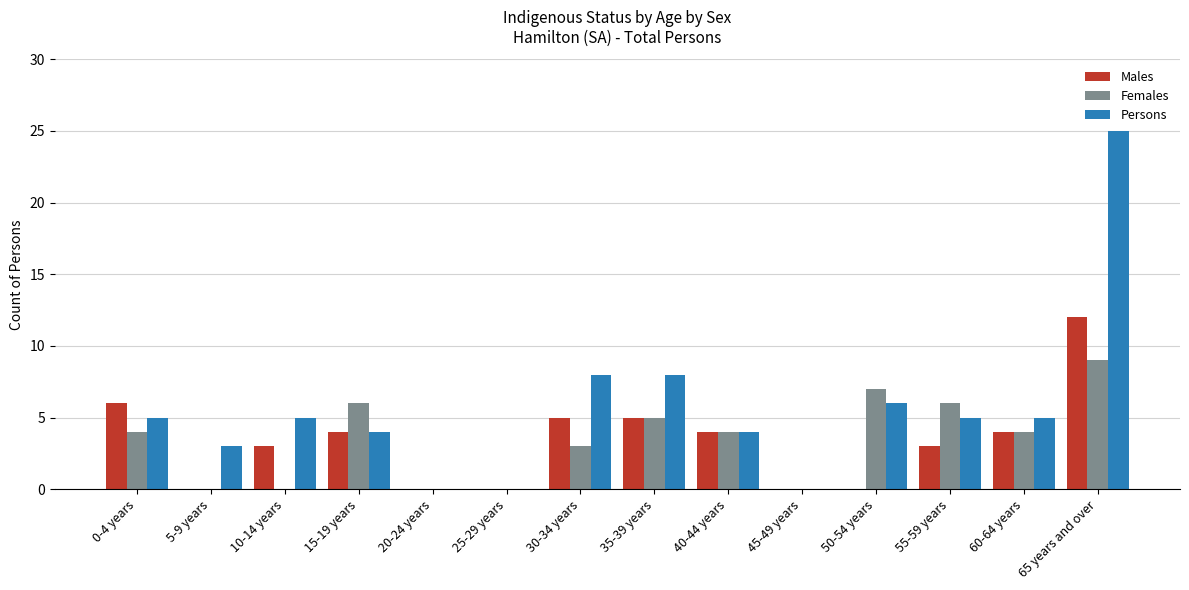

What is the sum of the Males values at 55-59 years and 45-49 years?

3